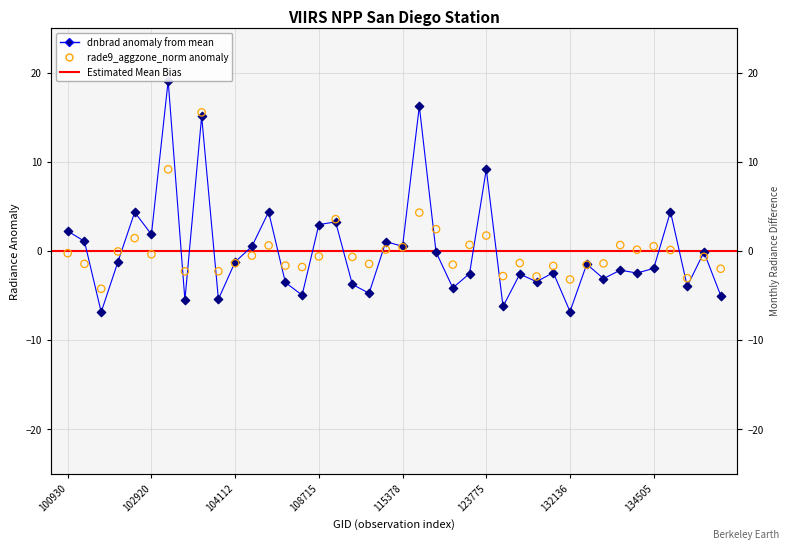

What is the total value across all series at 131768?

-4.0